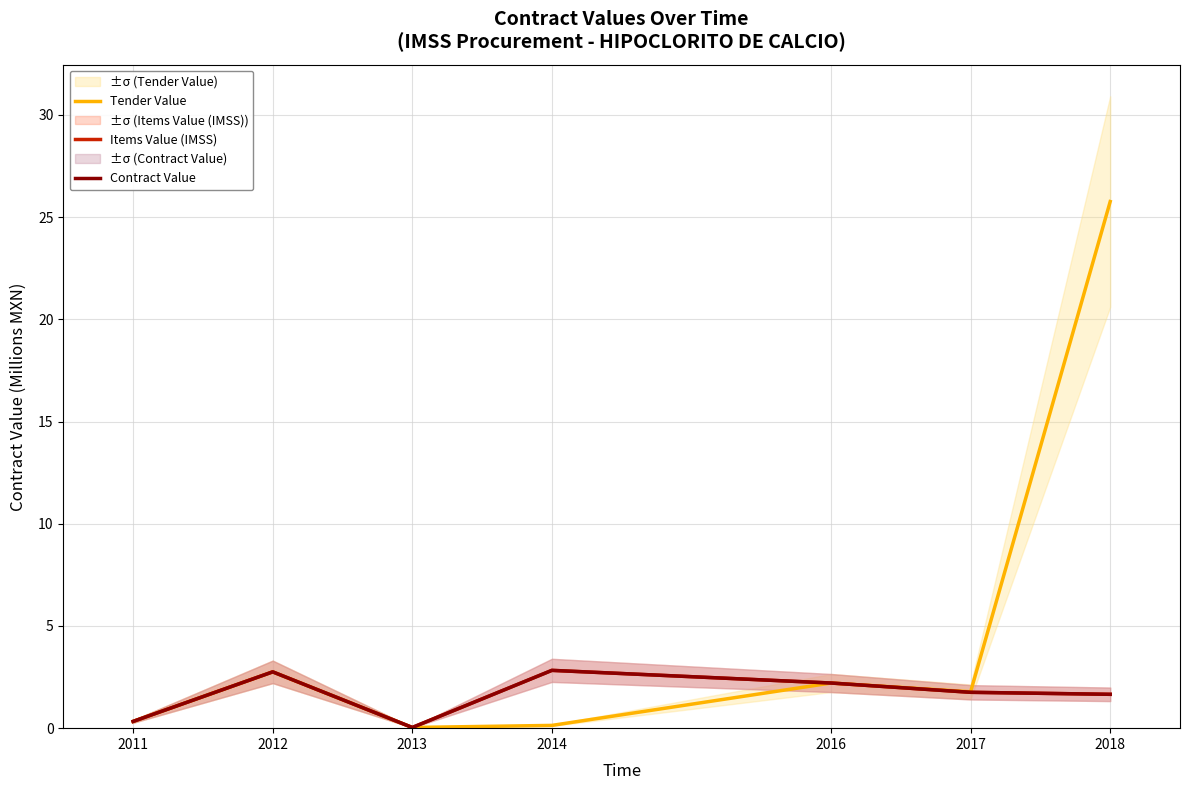

Which series changed the most between 2013 and 2016?

Tender Value